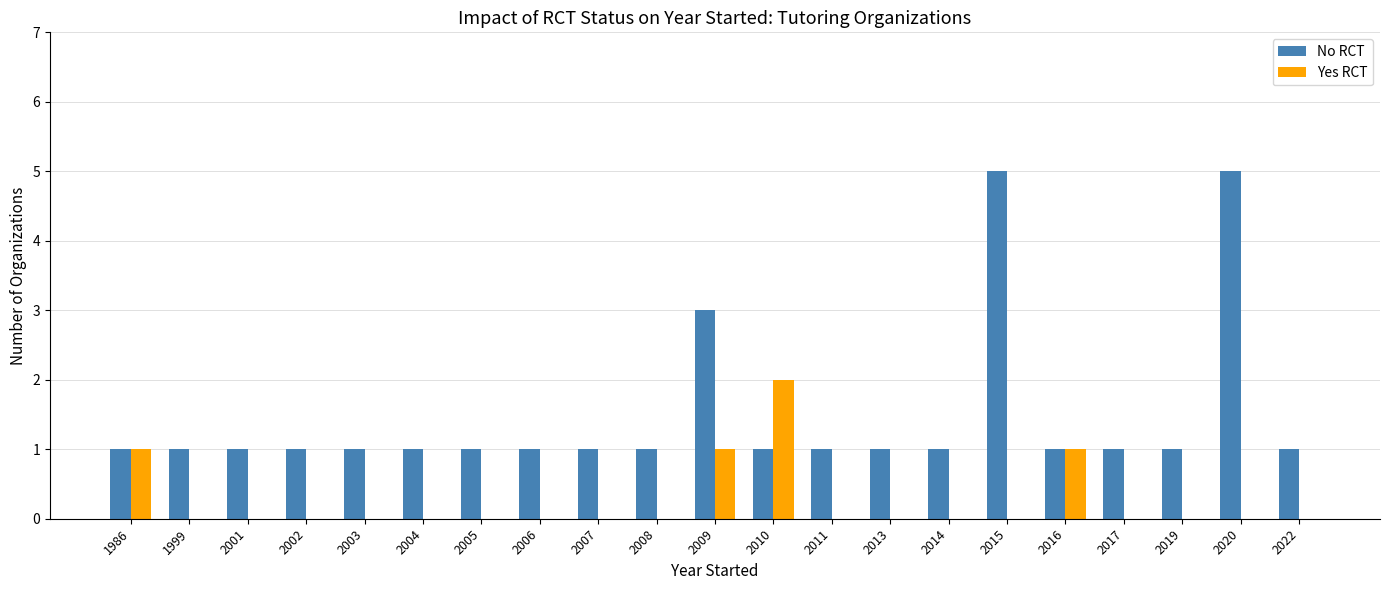

What is the spread (max minus min) of values at 2001?

1